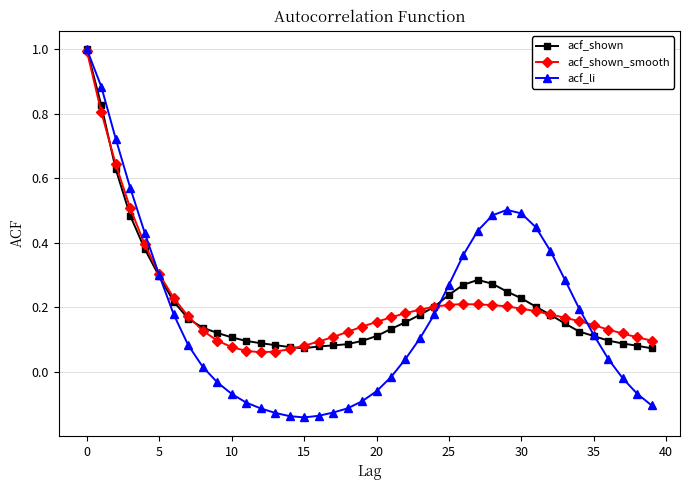

How many lines are shown in the chart?

3